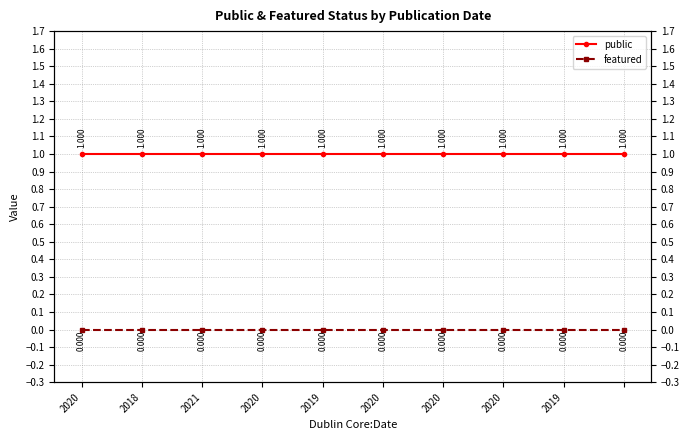

The value of public at 2020 is 1. True or false?

False